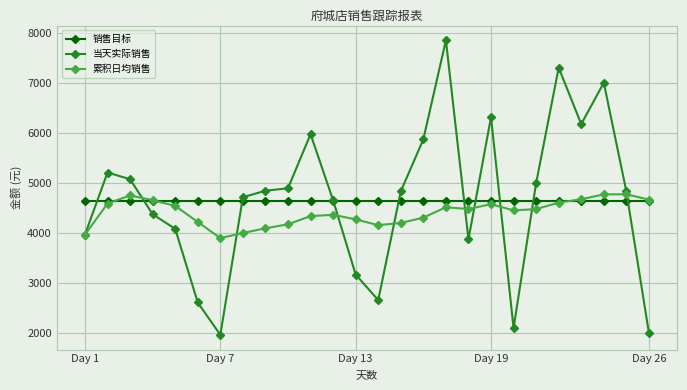

What is the maximum value shown in the chart?

7854.5